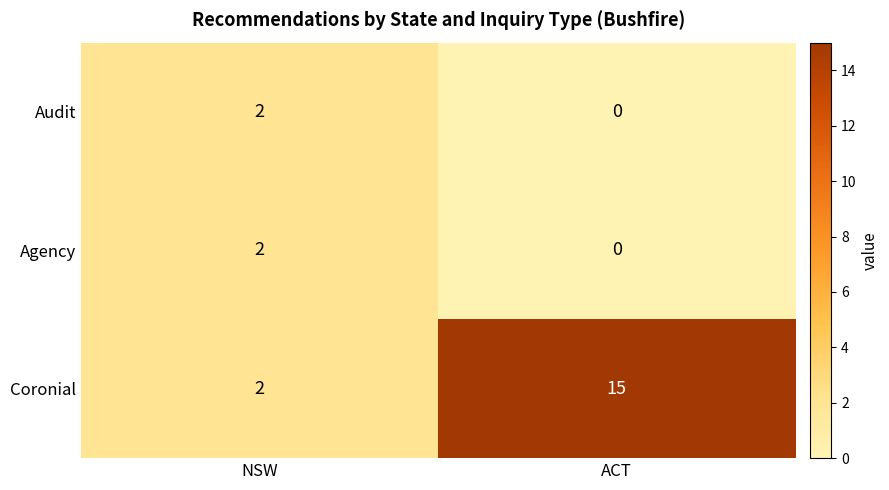

List the labels in order of Audit value, smallest first.

ACT, NSW